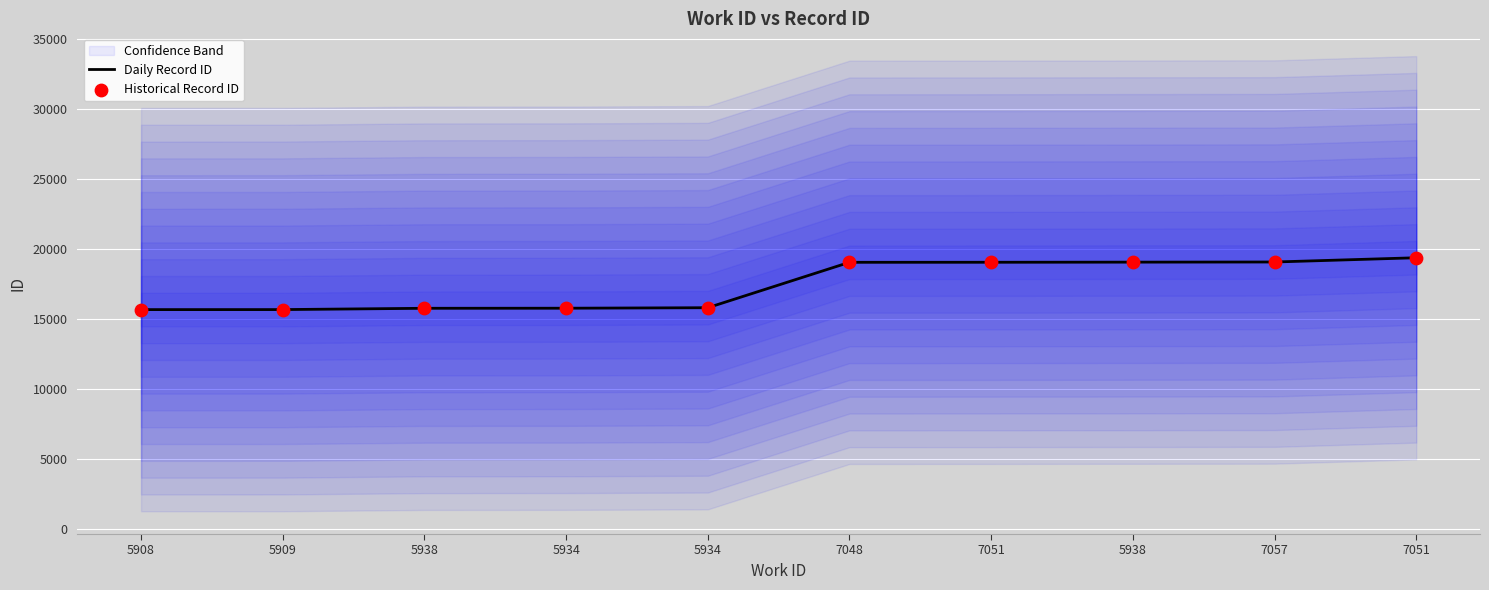

Is the value of Daily Record ID at 5934 greater than the value of Historical Record ID at 7051?

No